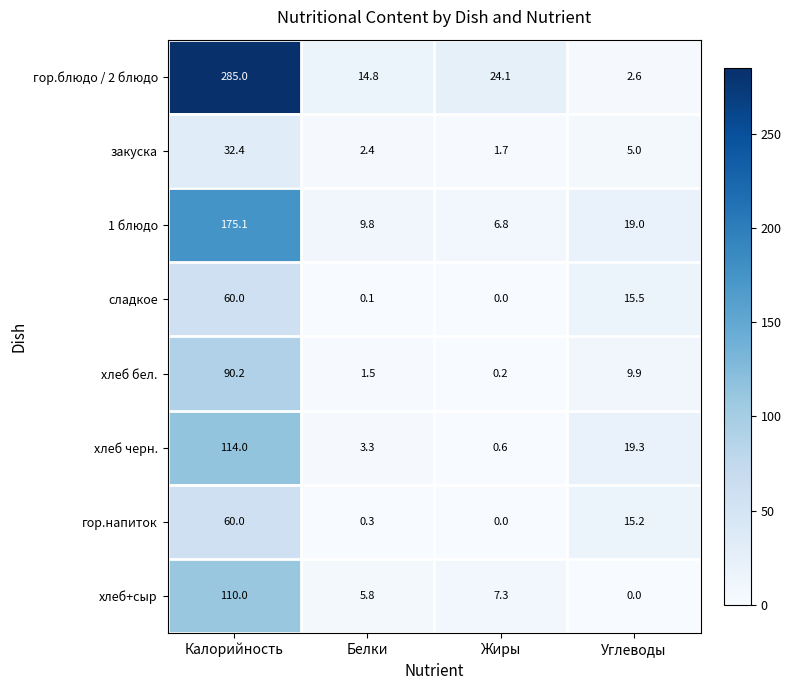

True or false: хлеб+сыр has a value of 0.0 at Углеводы.

True